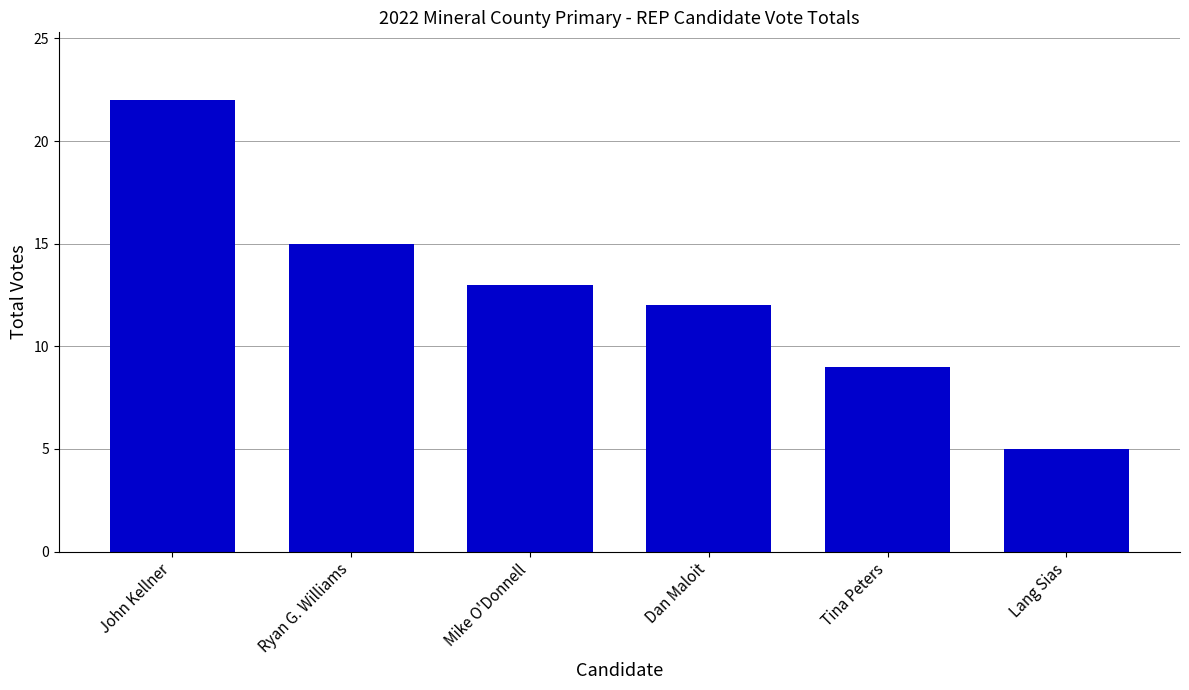

What is the sum of all values?

76